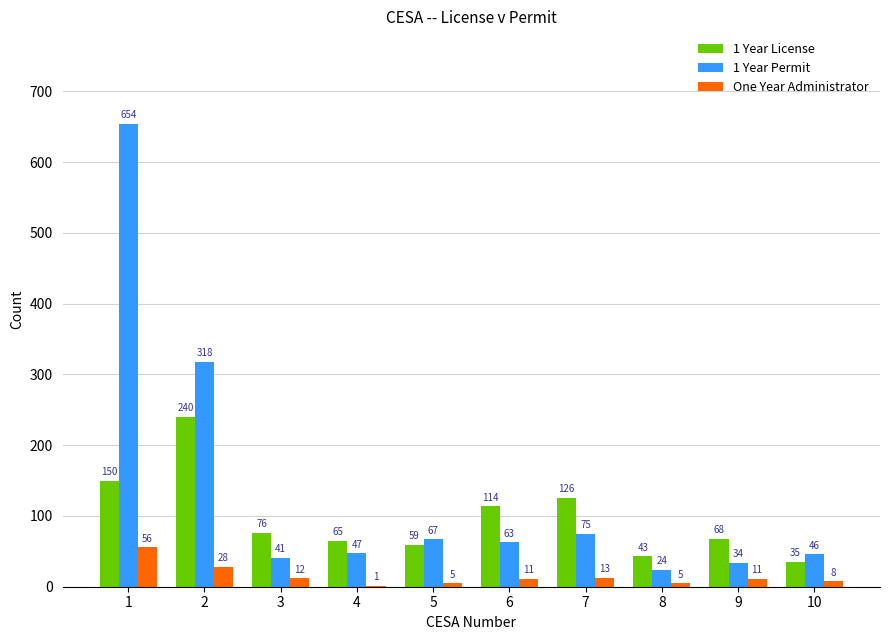

Where does the 1 Year Permit series first go above 63?

1